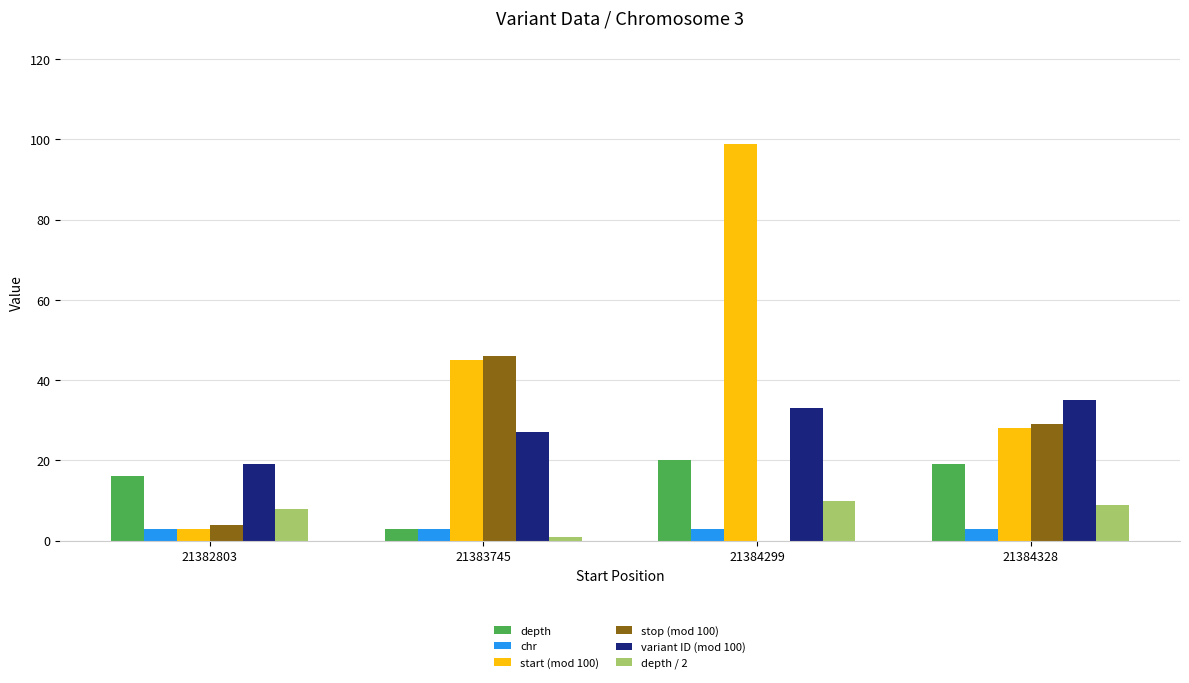

Are the bars horizontal?

No